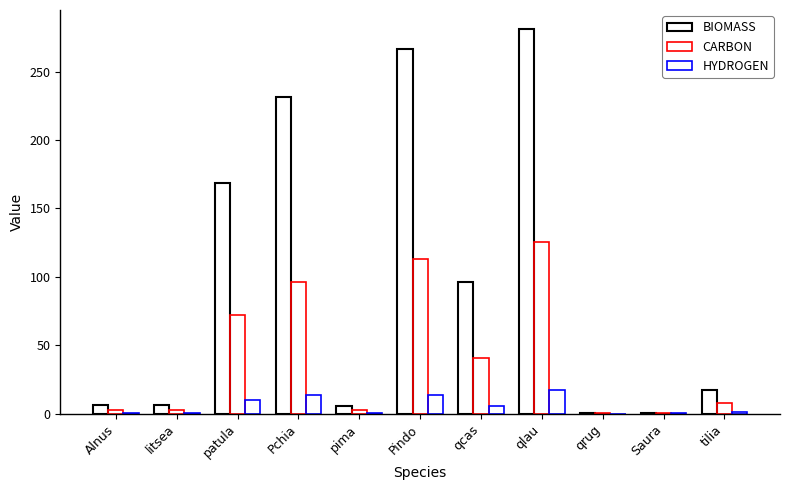

True or false: HYDROGEN has a value of 13.6 at Pindo.

True